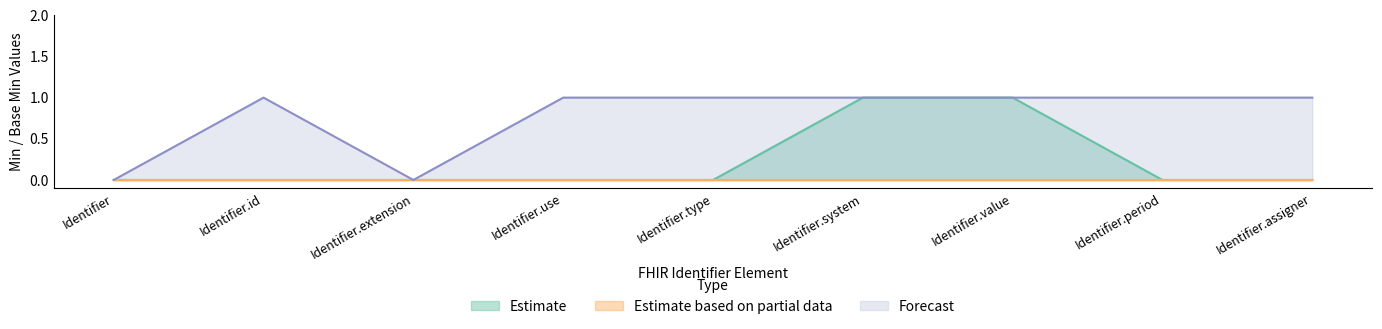

Which category has the highest value in the Estimate based on partial data series?

Identifier.id